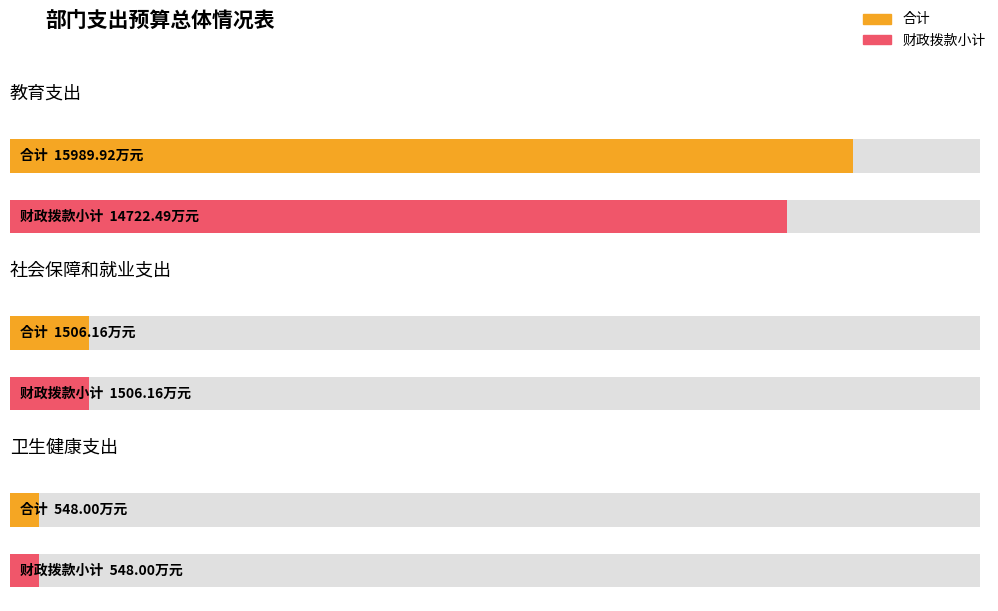

Where does the 合计 series first go above 1506?

教育支出